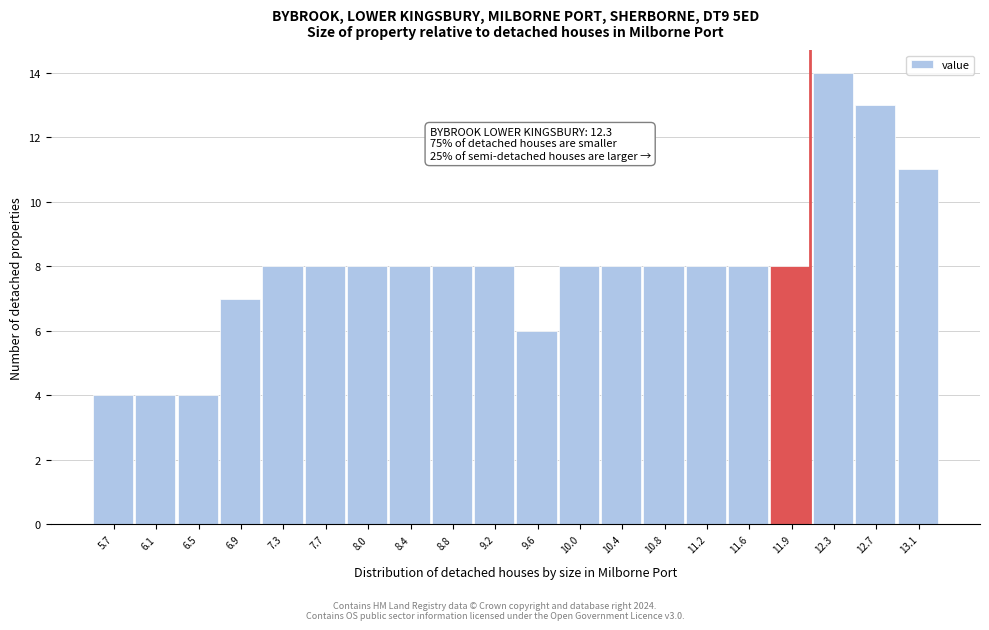

Reading right to left, list all the values displayed in this chart.

13.1=11	12.7=13	12.3=14	11.9=8	11.6=8	11.2=8	10.8=8	10.4=8	10.0=8	9.6=6	9.2=8	8.8=8	8.4=8	8.0=8	7.7=8	7.3=8	6.9=7	6.5=4	6.1=4	5.7=4